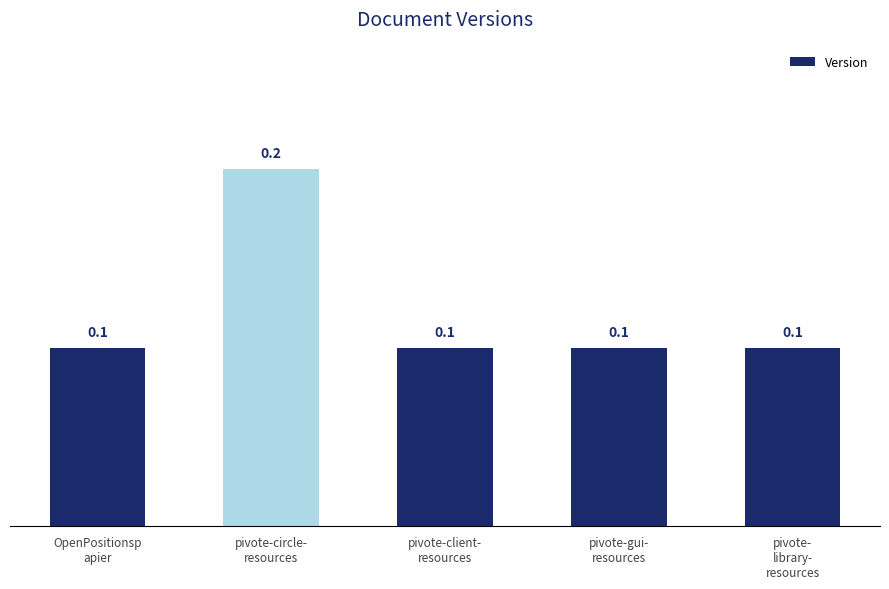

What value does the data have at pivote-circle-
resources?

0.2